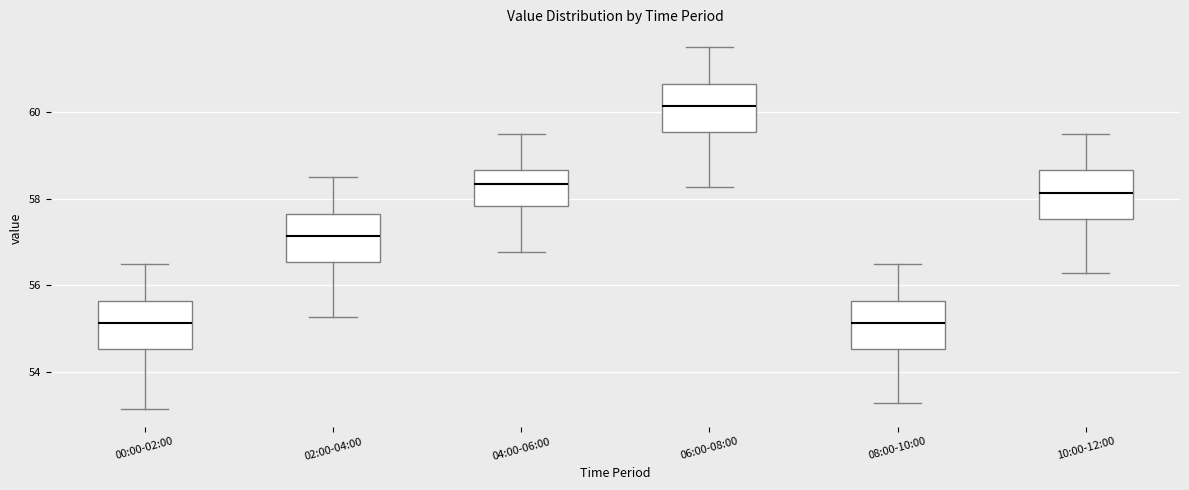

Reading left to right, read every box against the y-axis: the position of its median line, the range the box covers, and the ends of its whiskers. The values are not printed on the chart, so give them approximately, as read against the axis.

00:00-02:00: median 55.2, box 54.6 to 55.6, whiskers 53.2 to 56.4
02:00-04:00: median 57.2, box 56.6 to 57.6, whiskers 55.2 to 58.4
04:00-06:00: median 58.4, box 57.8 to 58.6, whiskers 56.8 to 59.4
06:00-08:00: median 60.2, box 59.6 to 60.6, whiskers 58.2 to 61.4
08:00-10:00: median 55.2, box 54.6 to 55.6, whiskers 53.2 to 56.4
10:00-12:00: median 58.2, box 57.6 to 58.6, whiskers 56.2 to 59.4